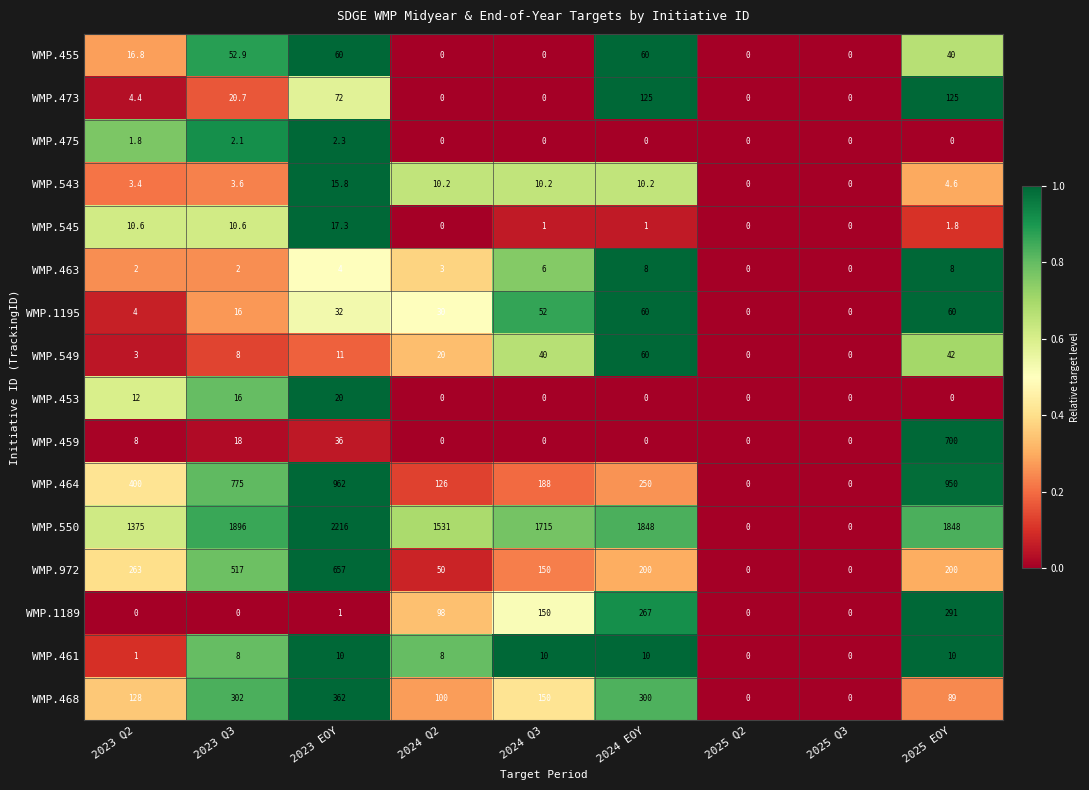

At which category does the chart reach its peak across all series?

2023 EOY